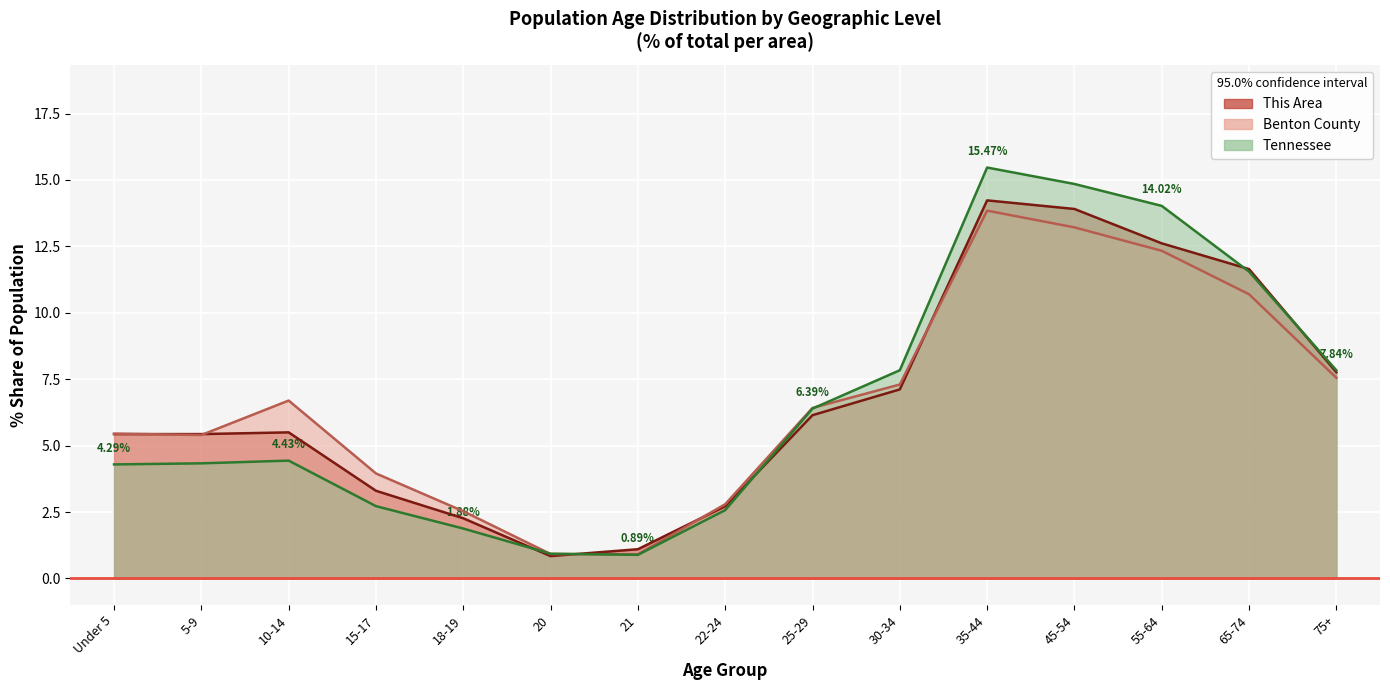

How many values in the Benton County series are below 6?

7